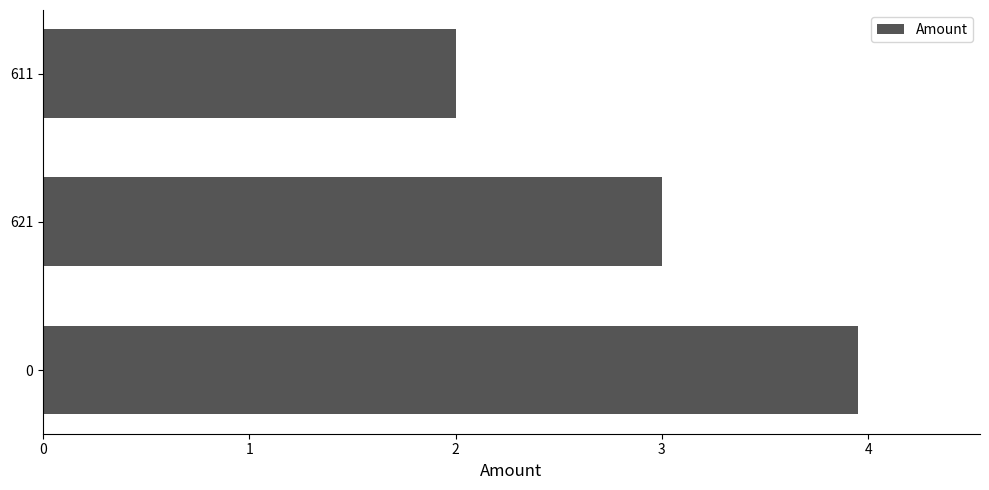

How many values are below 3?

1